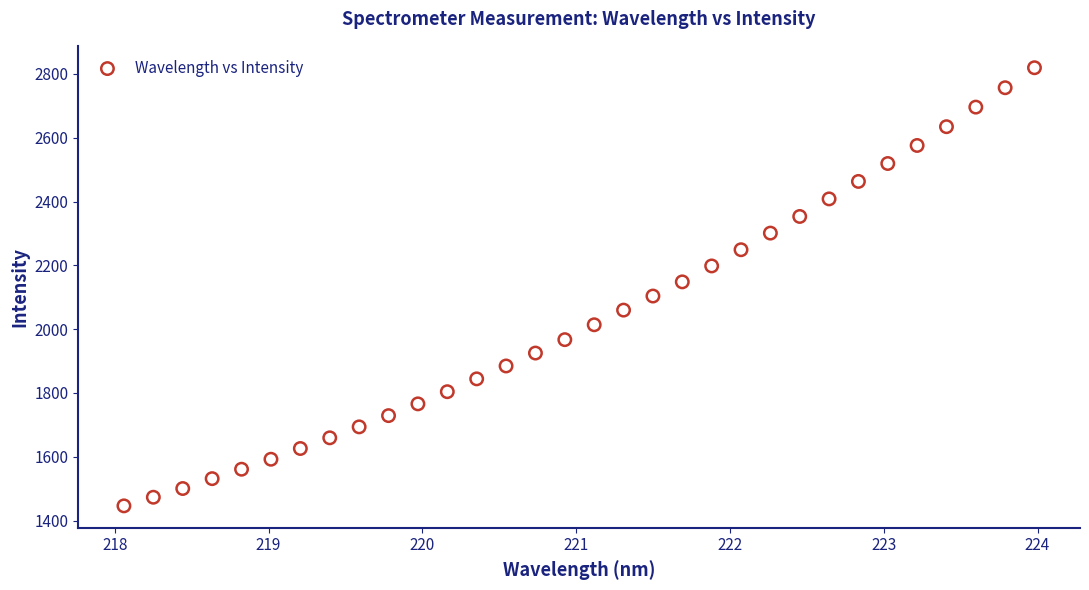

What is the range of Y values (max minus min)?

1373.5